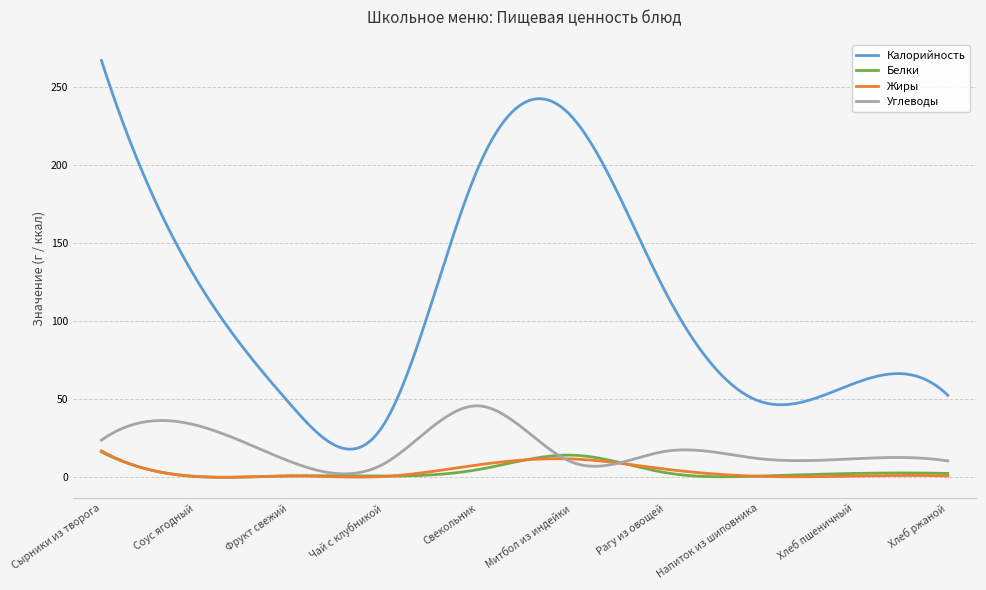

What is the difference between the maximum and second lowest values in the Жиры series?

16.9